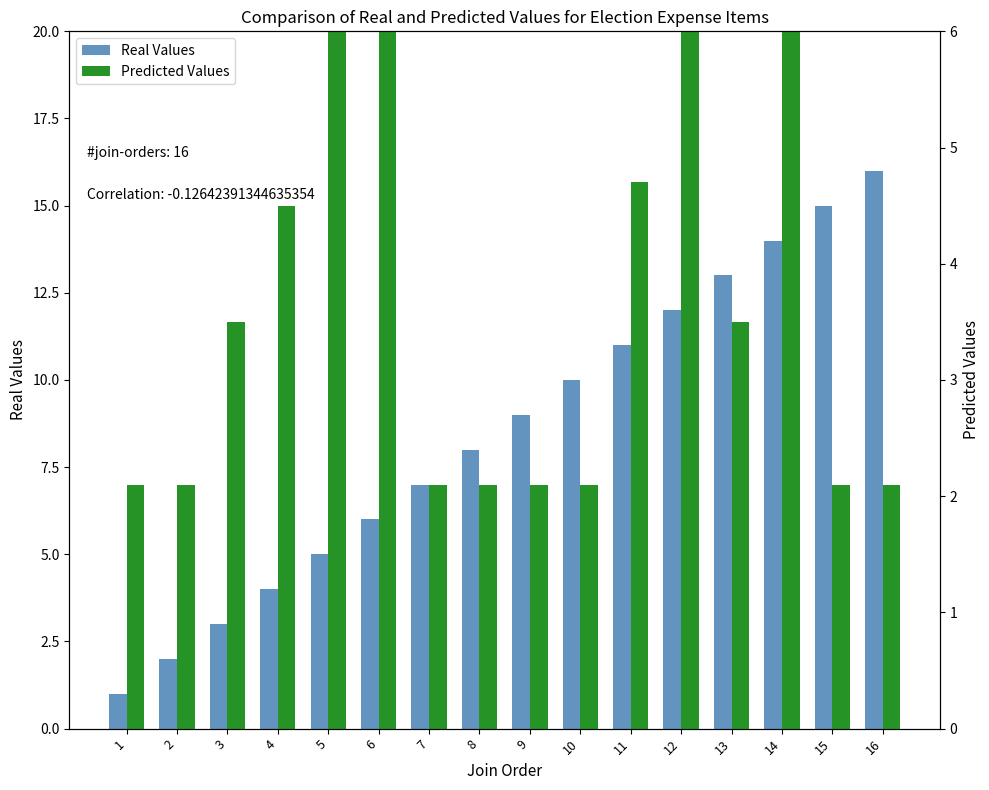

List the series in order of their overall mean, highest first.

Real Values, Predicted Values